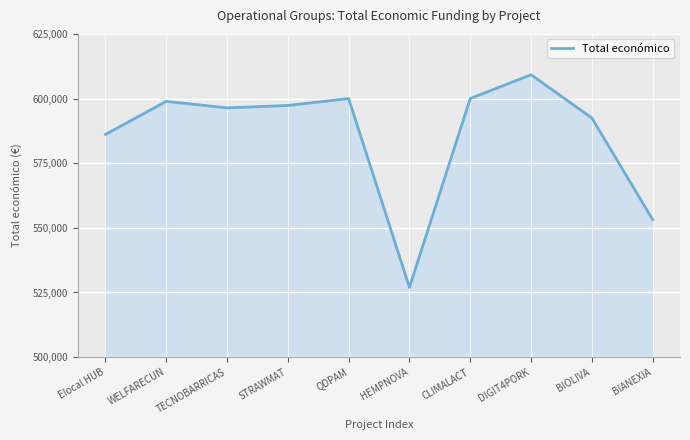

The value at DIGIT4PORK is 609206. True or false?

True